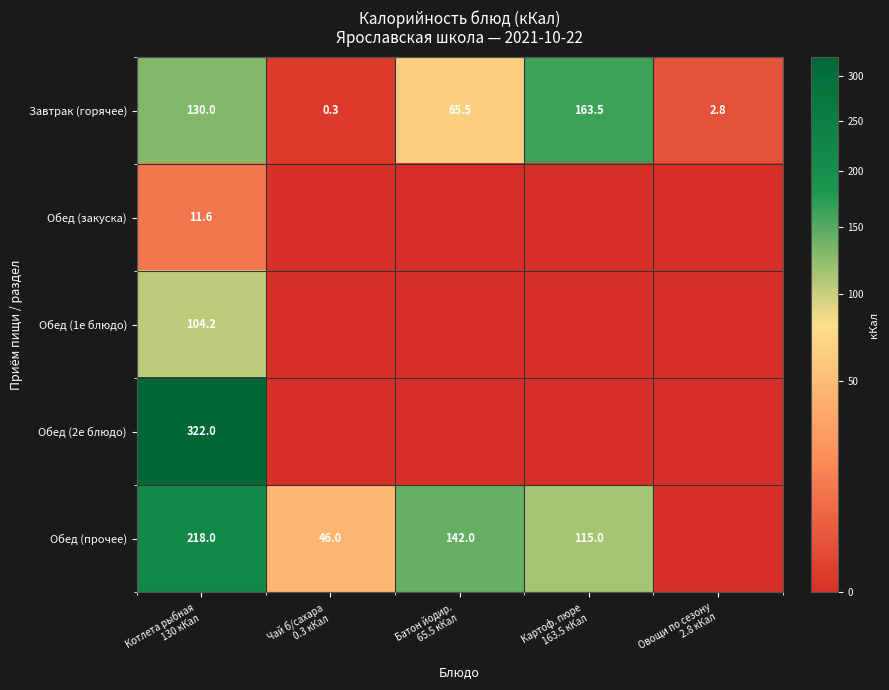

How many series are shown in this chart?

5